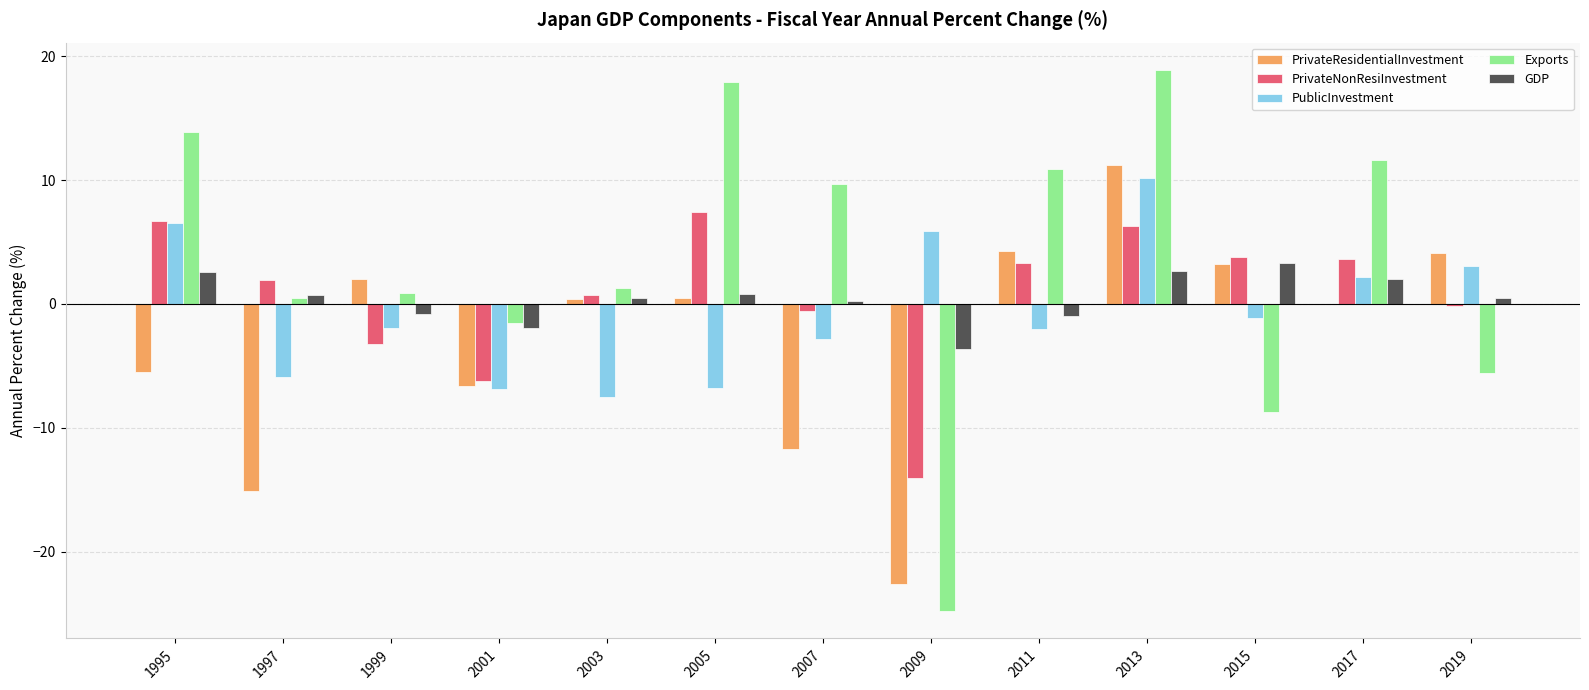

How many values in Exports are above zero?

9